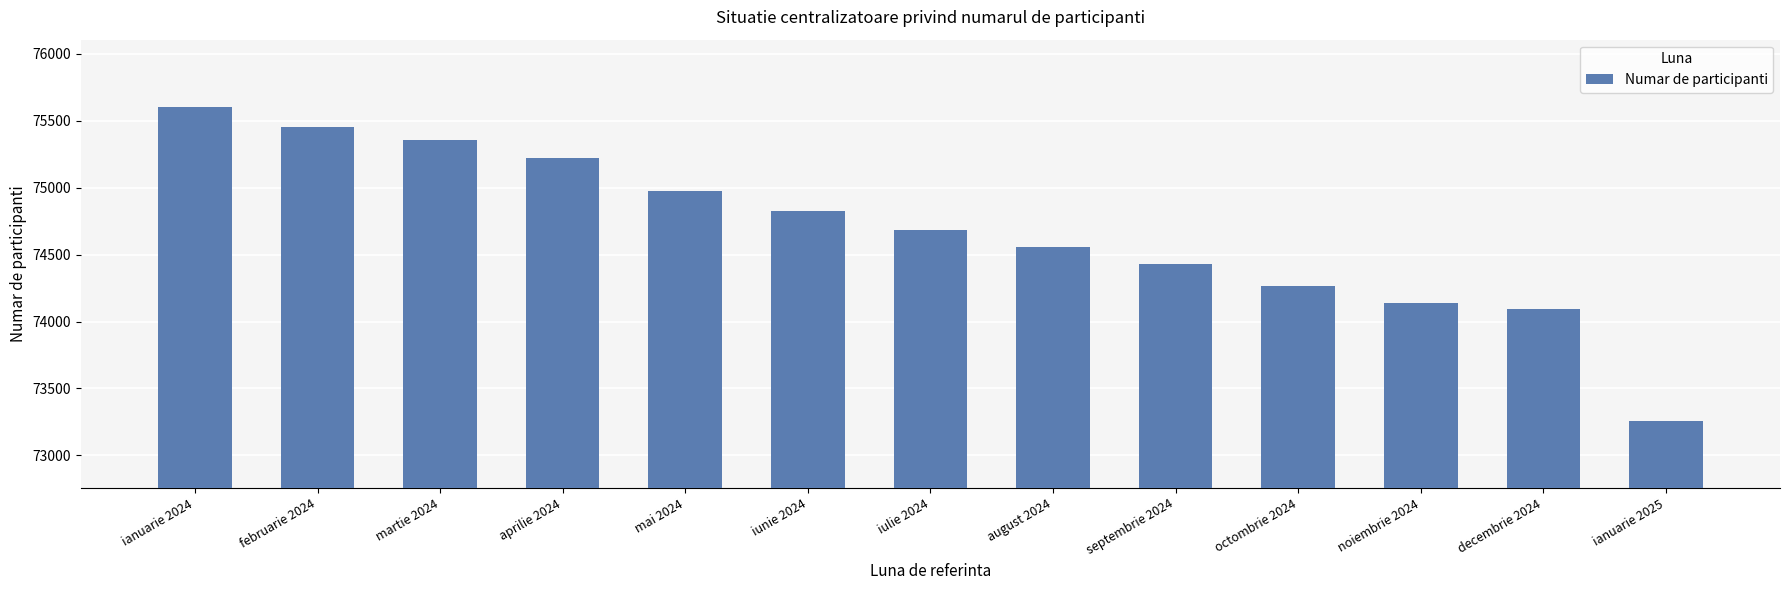

Reading left to right, transcribe all the data shown in this chart.

75607	75455	75359	75221	74976	74830	74688	74556	74430	74268	74138	74095	73257